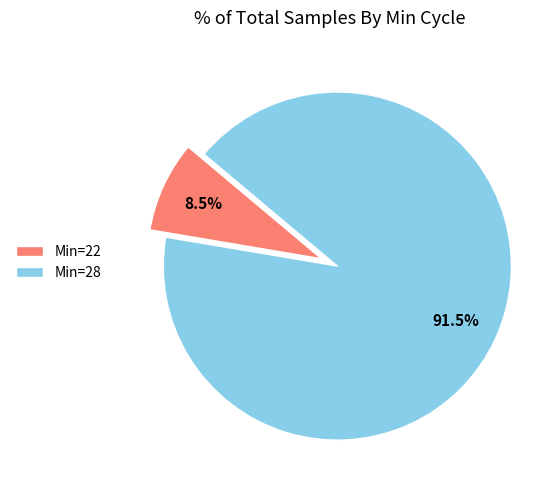

Between Min=28 and Min=22, which is larger?

Min=28